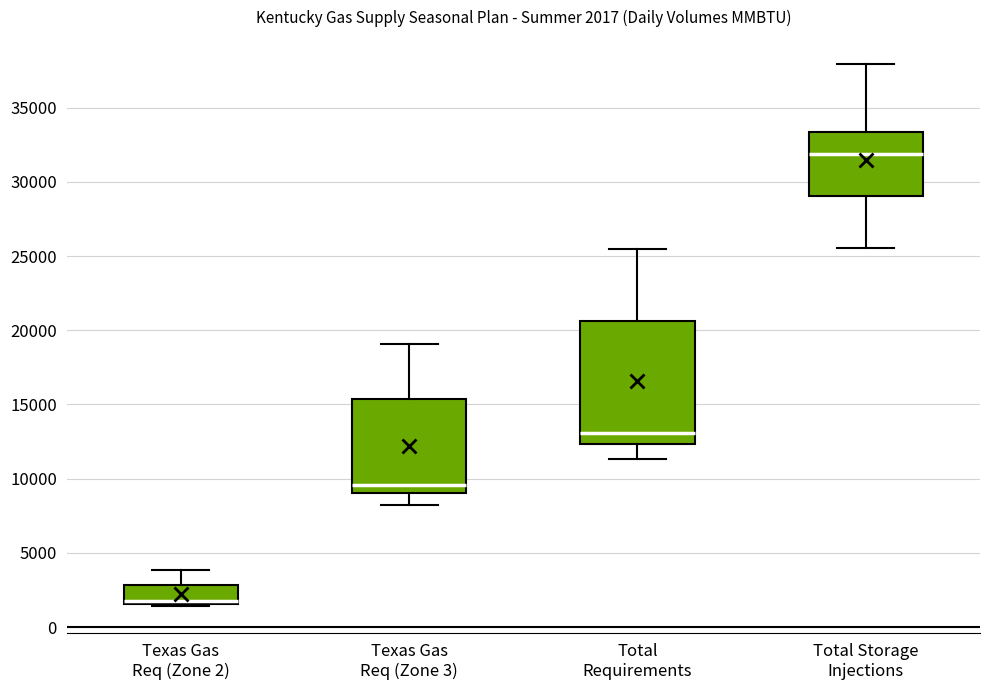

Comparing the boxes themselves (not the whiskers), which one is the tallest?

Total Requirements